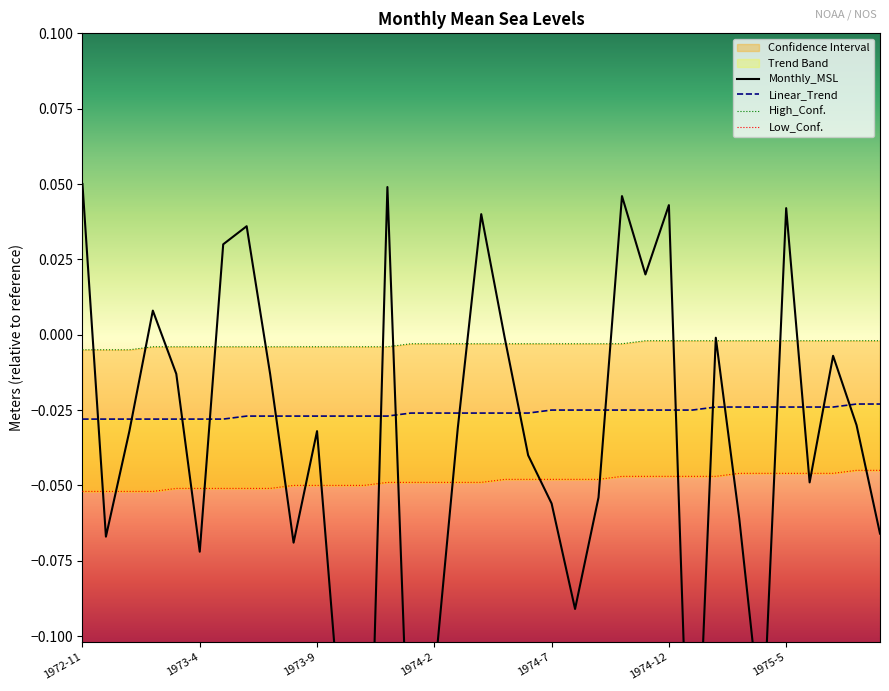

At which label is High_Conf. closest to 0?

1974-11